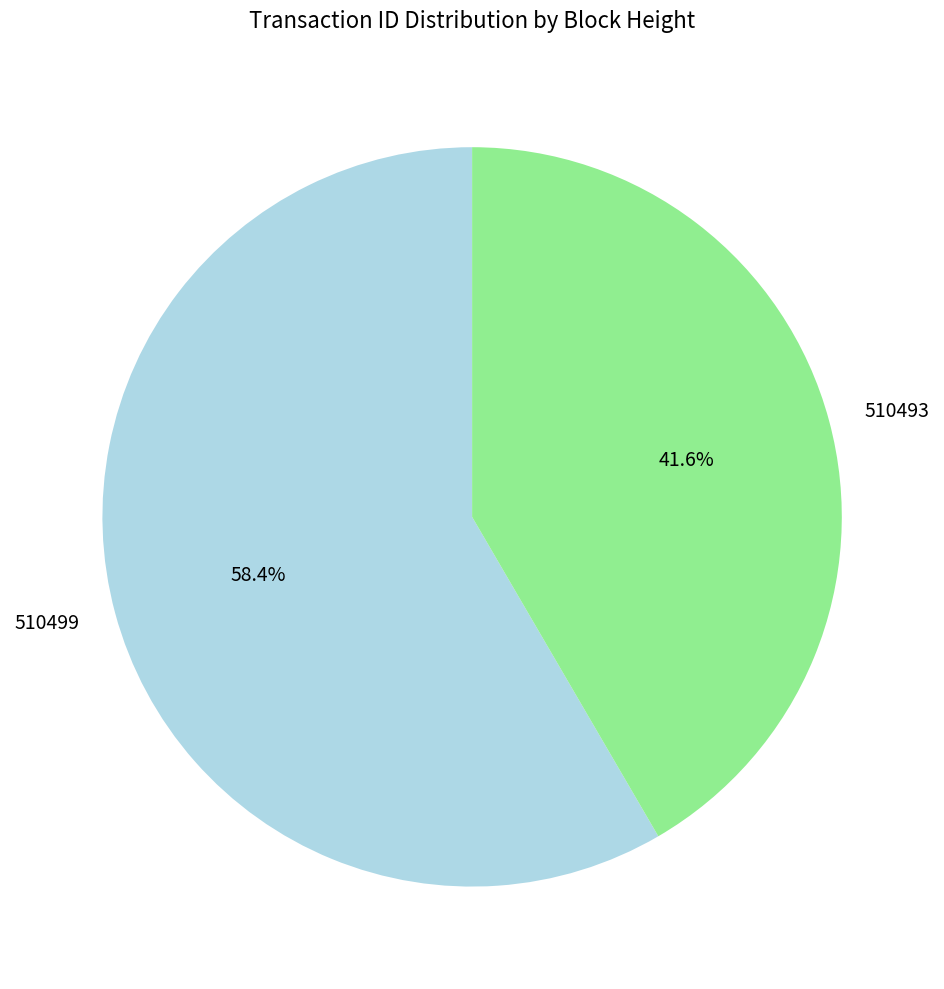

What is the ratio of the value at 510493 to the value at 510499?

0.7